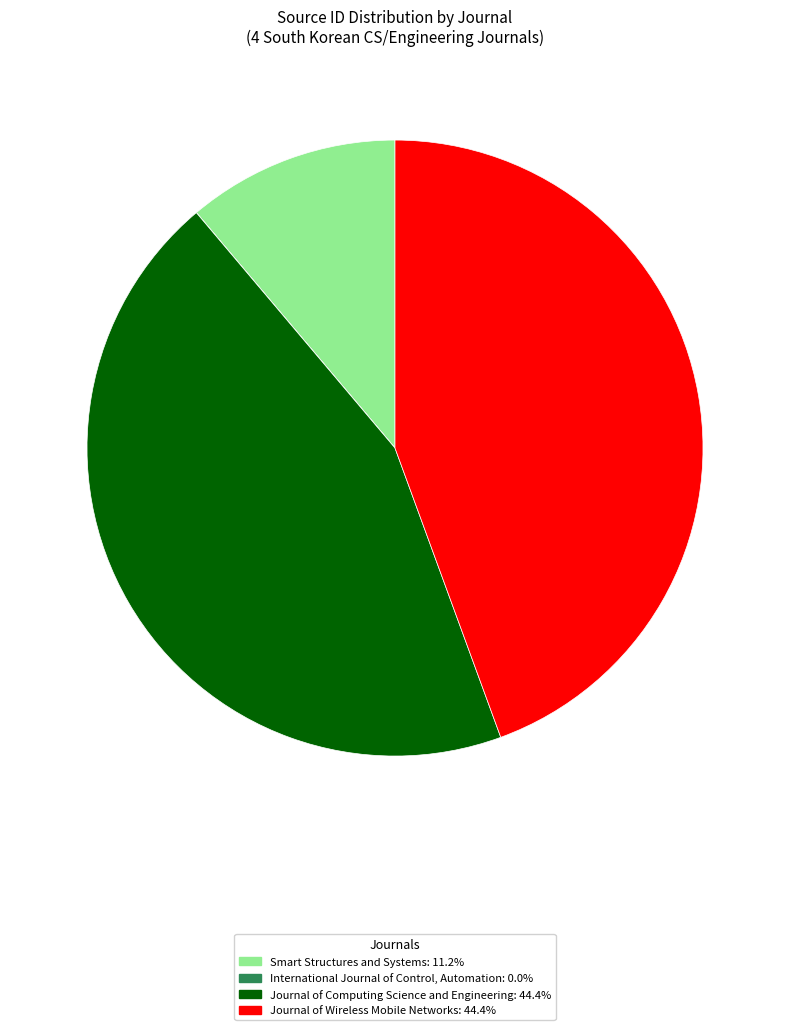

Does any single category account for the majority?

No